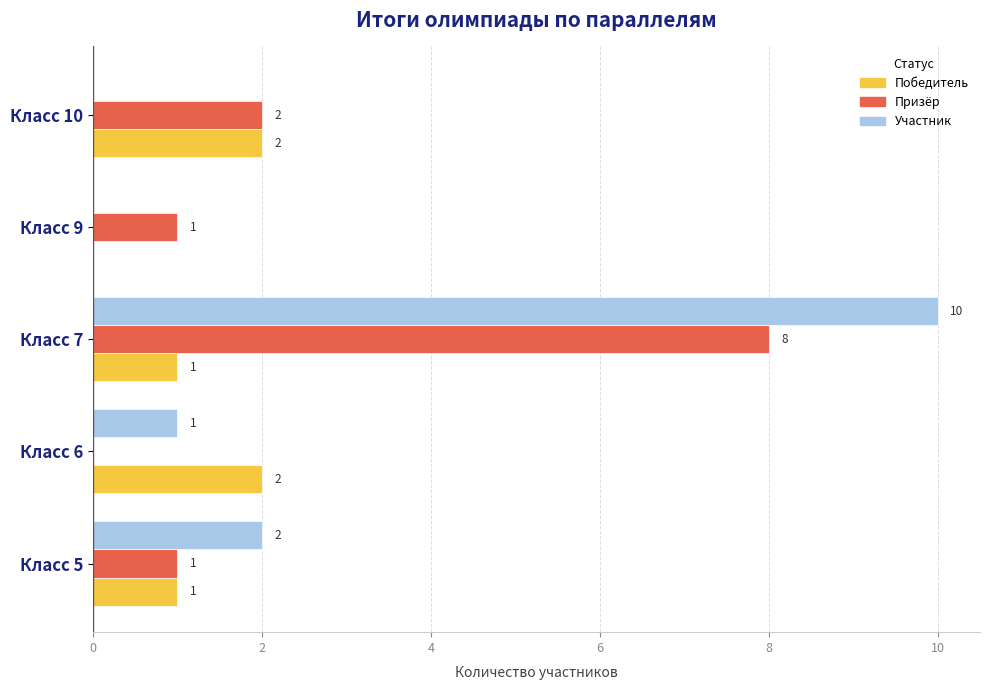

The value of Победитель at Класс 9 is 0. True or false?

True